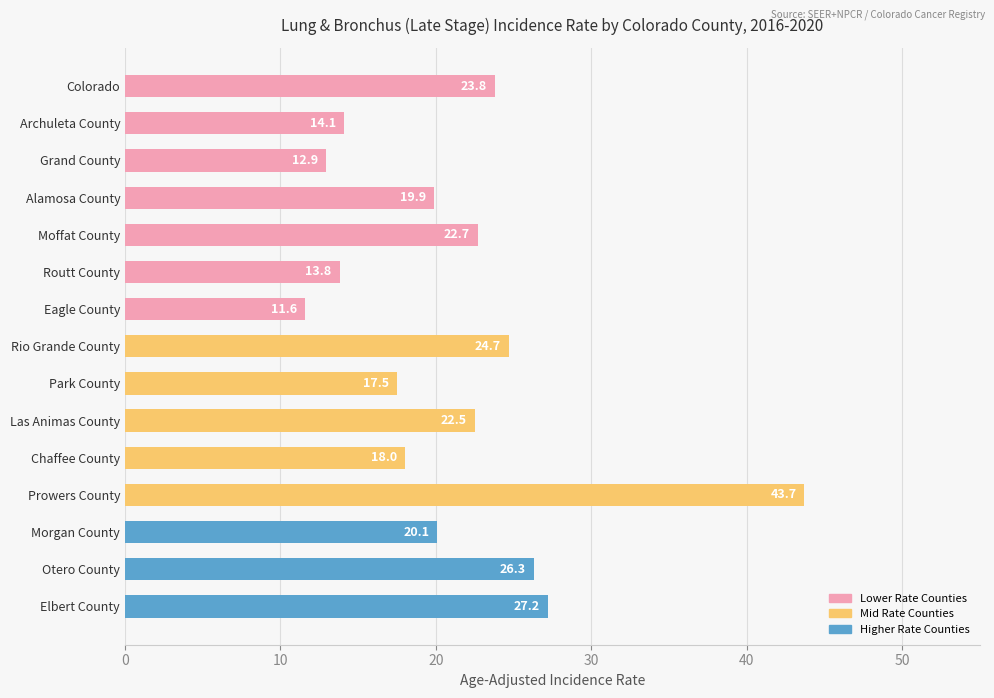

How many categories are shown in the chart?

15